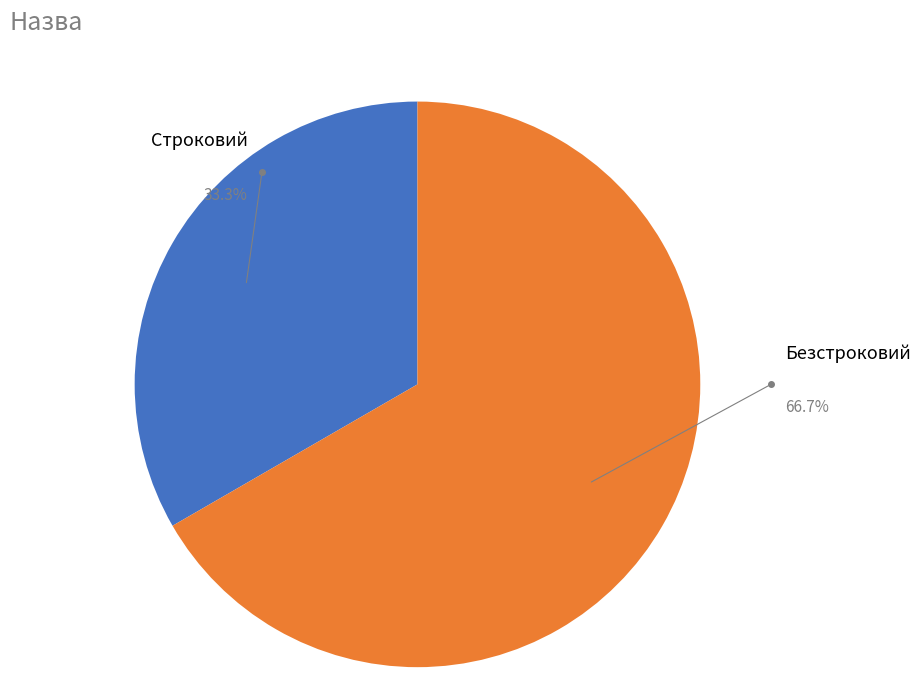

To the nearest percent, what percentage of the pie is Безстроковий?

67%